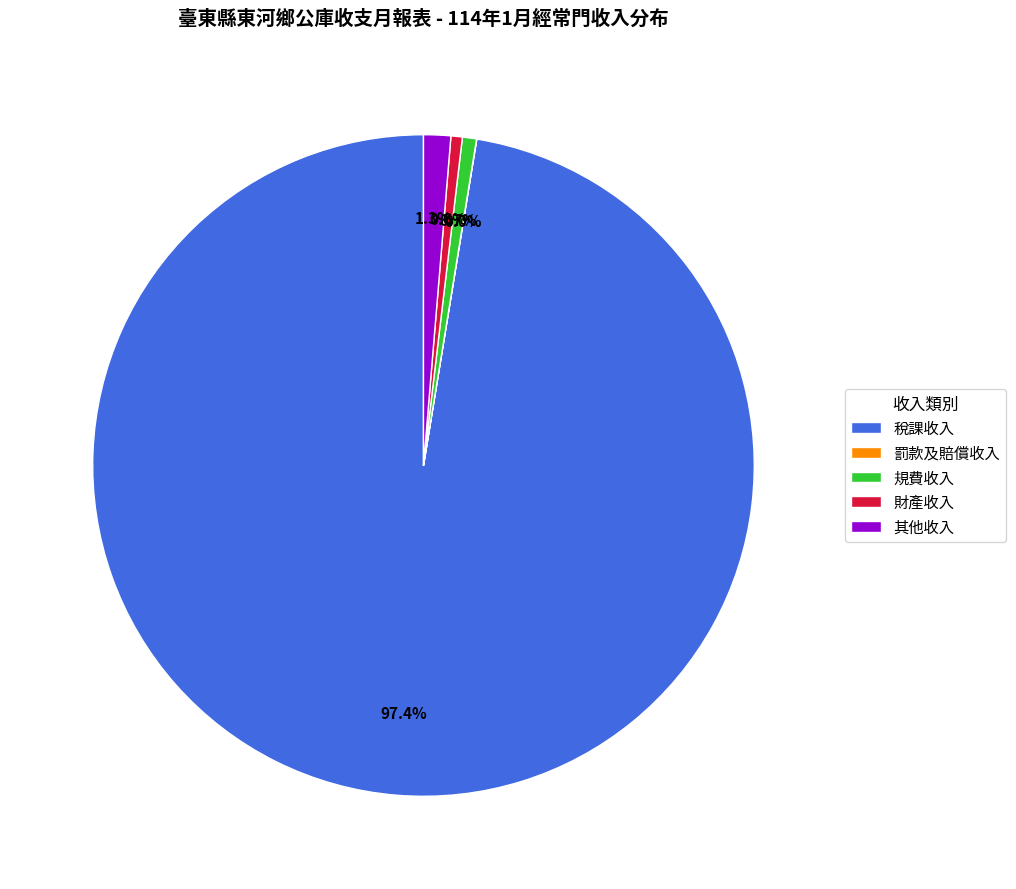

How much of the chart is everything except 其他收入?

98.7%